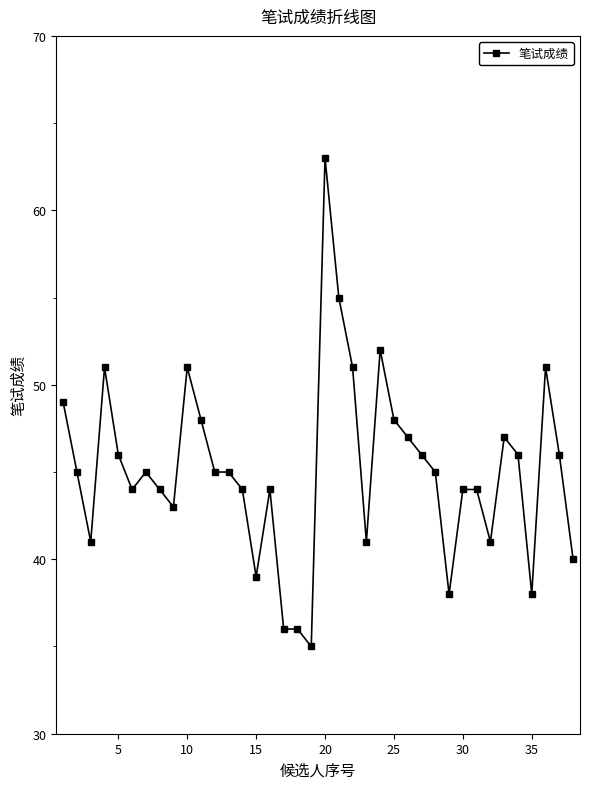

True or false: the data has more than 1 interior local peaks.

True